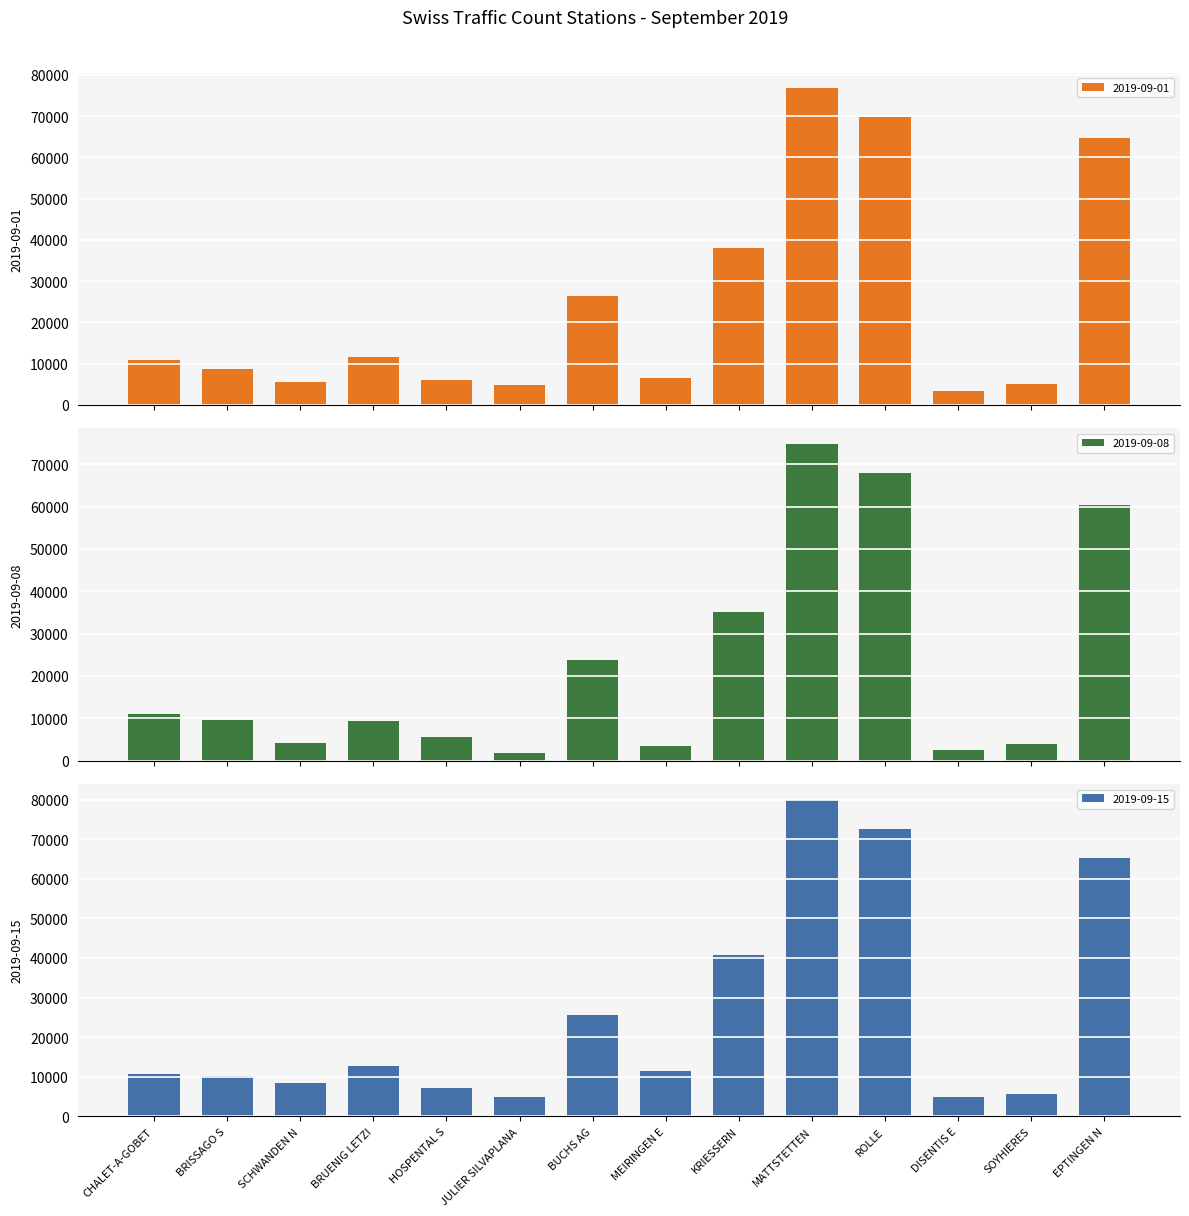

Rank the categories by 2019-09-15 value from highest to lowest.

MATTSTETTEN, ROLLE, EPTINGEN N, KRIESSERN, BUCHS AG, BRUENIG LETZI, MEIRINGEN E, CHALET-A-GOBET, BRISSAGO S, SCHWANDEN N, HOSPENTAL S, SOYHIERES, JULIER SILVAPLANA, DISENTIS E